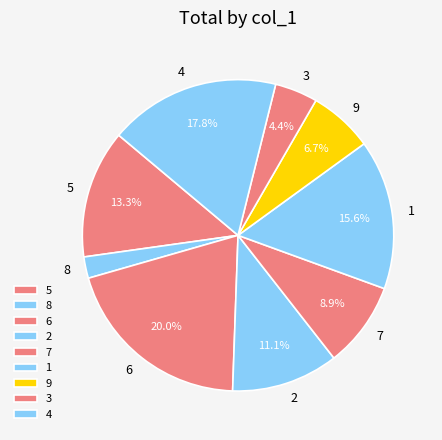

Does any single category account for the majority?

No